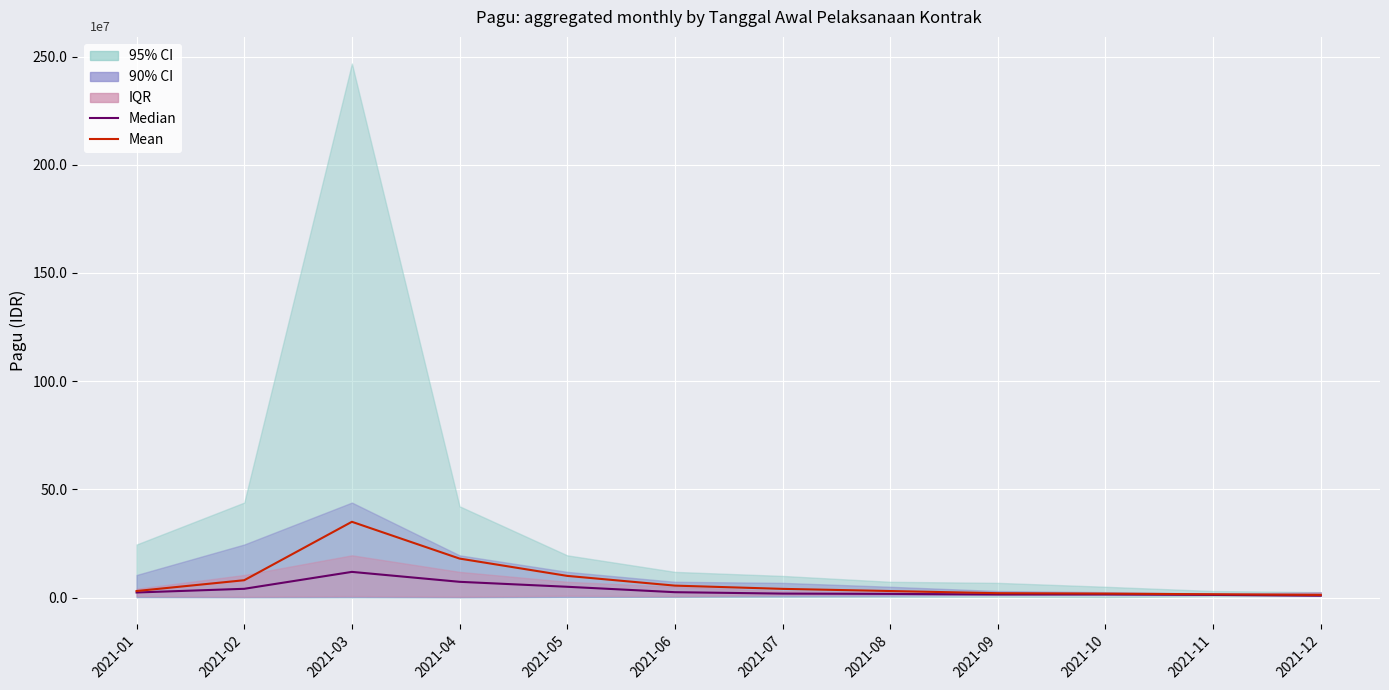

What is the lowest value of the Mean series?

12000000